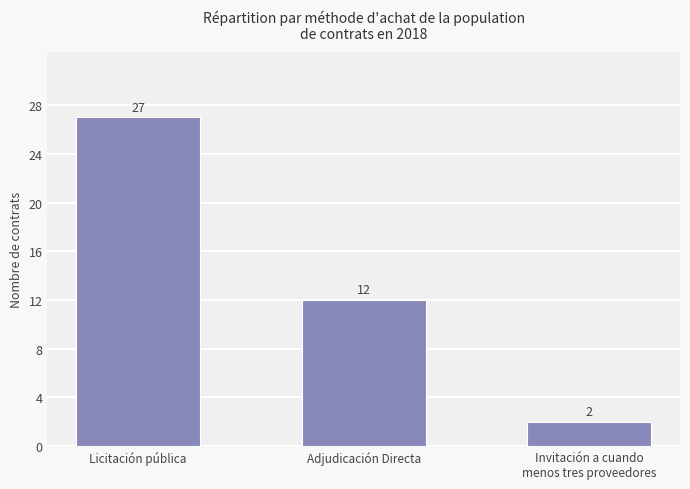

Read the value at Adjudicación Directa.

12